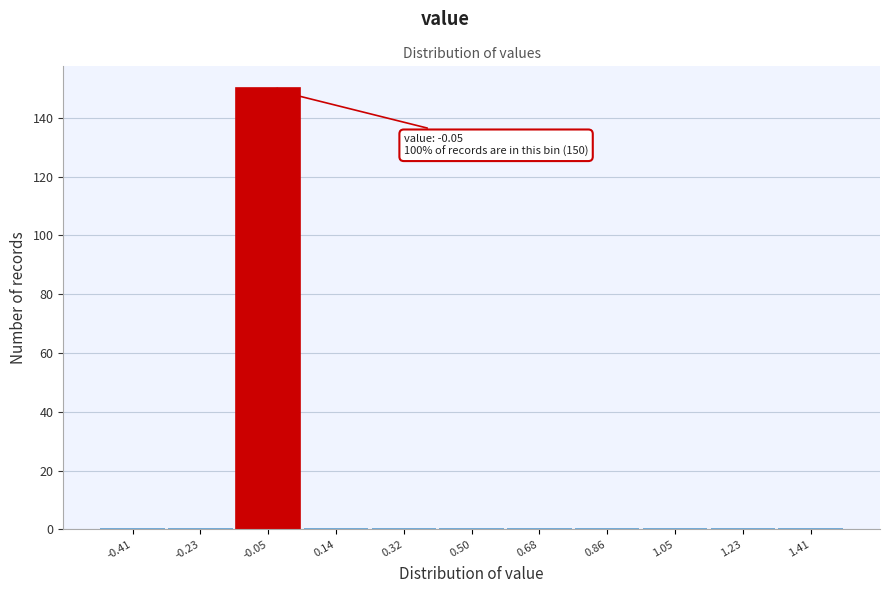

Over which range of the x-axis is the bar tallest?

-0.14 to 0.04